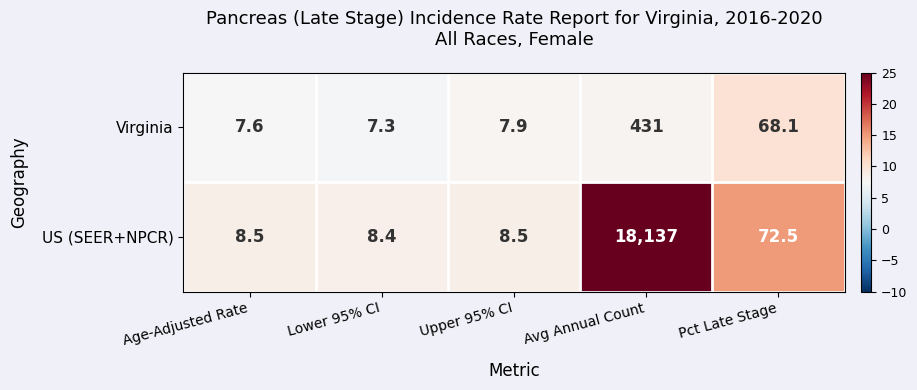

At which category is the sum across all series the highest?

Avg Annual Count